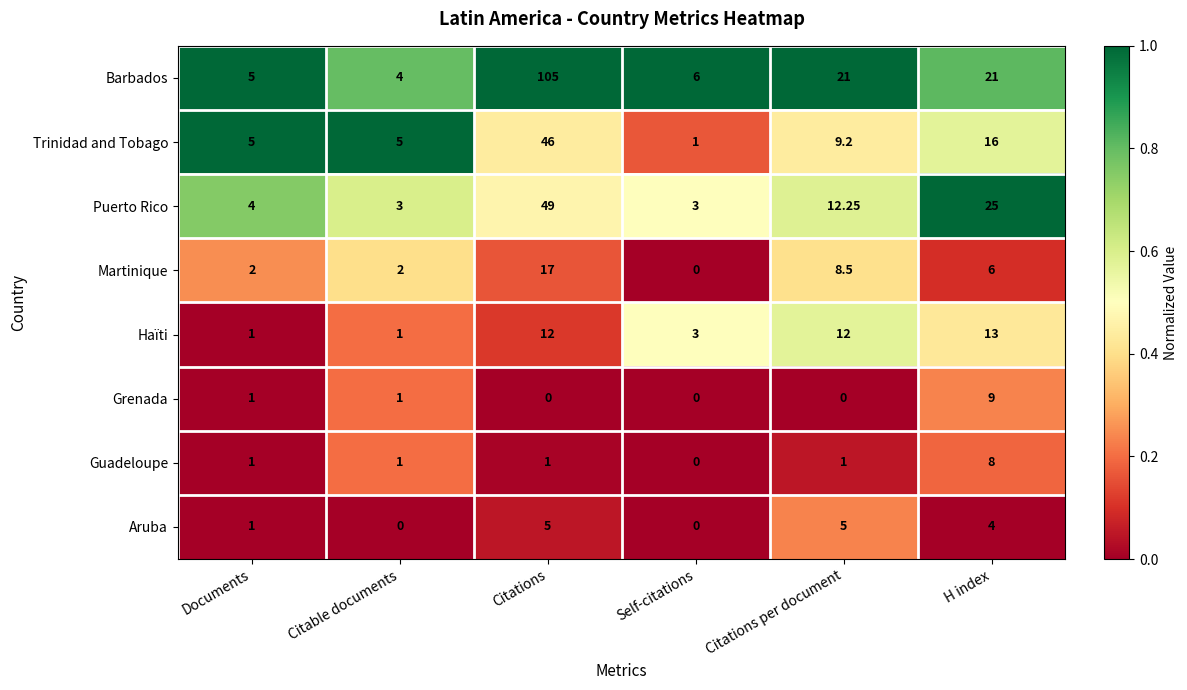

List the series in order of their peak value, lowest first.

Aruba, Guadeloupe, Grenada, Haïti, Martinique, Trinidad and Tobago, Puerto Rico, Barbados